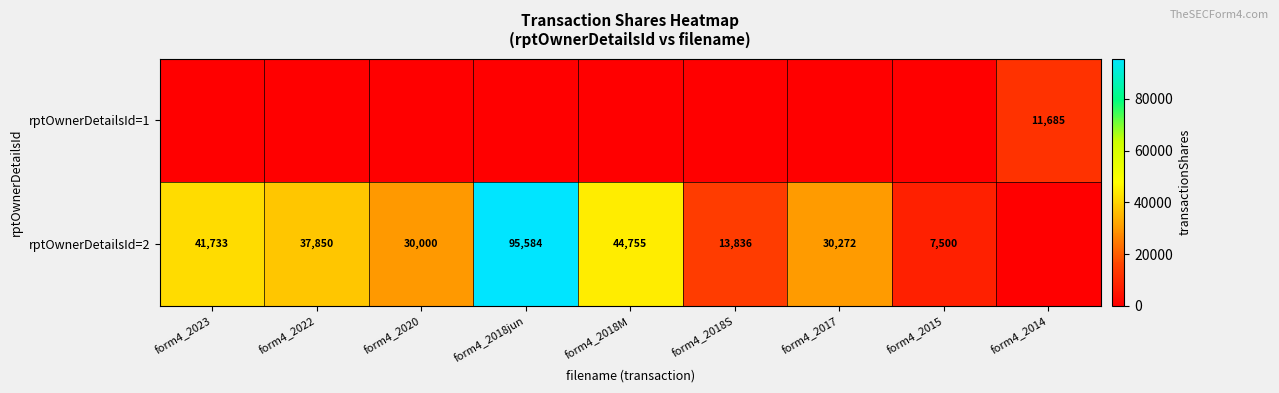

Is it true that rptOwnerDetailsId=2 equals 30000 at form4_2020?

True